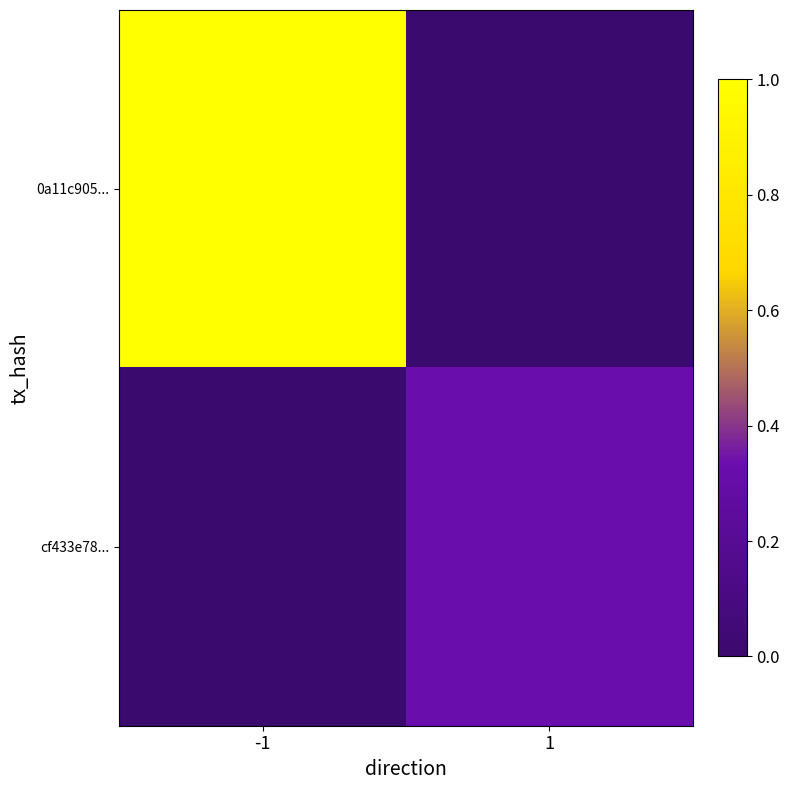

Count the number of categories in the chart.

2